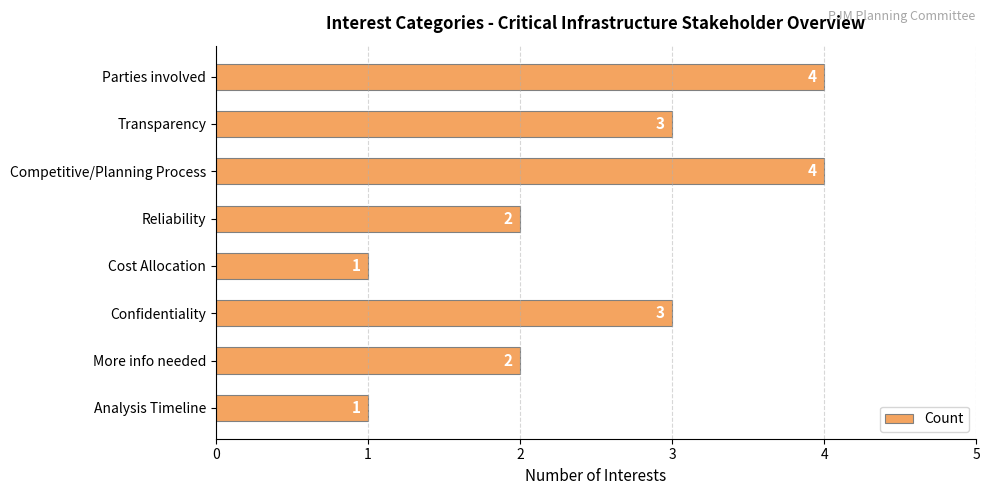

What is the value of the 4th bar from the top?

2